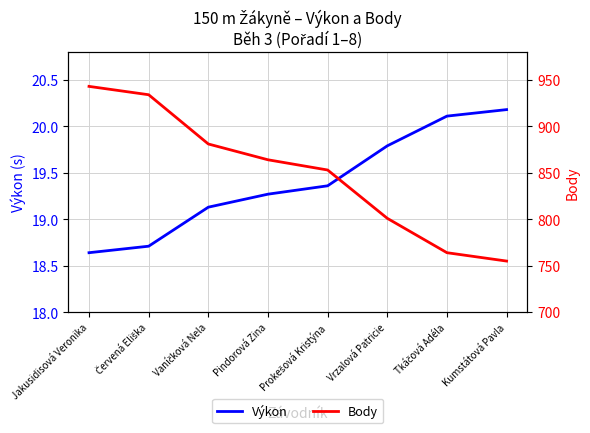

What are all the series names shown in the legend?

Výkon, Body